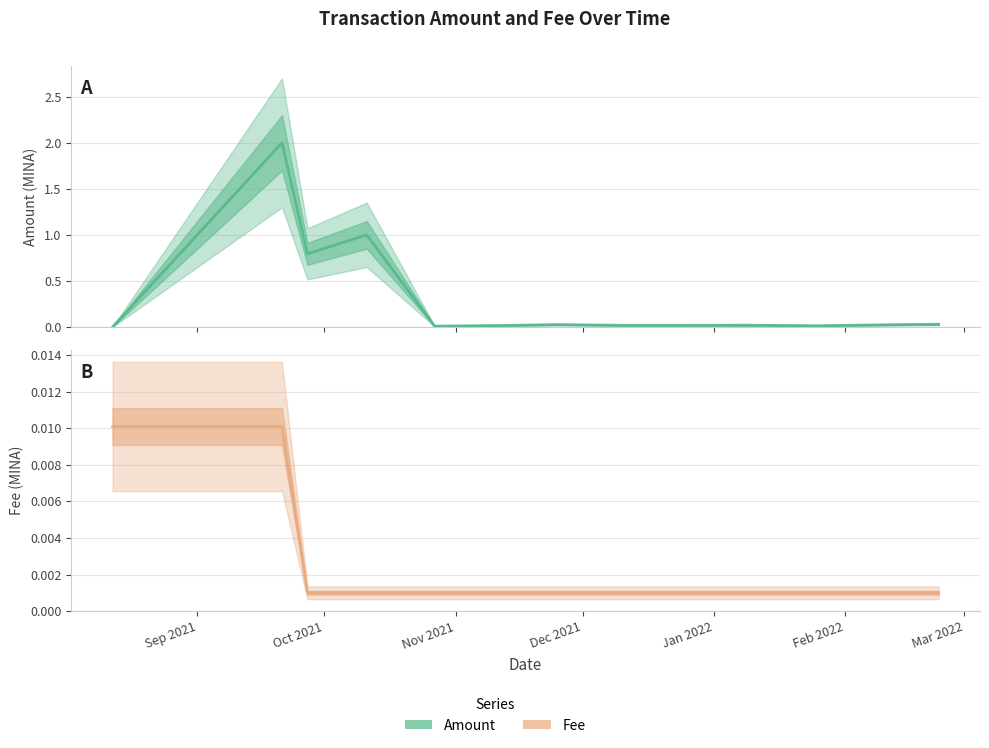

Reading left to right, extract all data points from this chart.

Amount: 0.0	2.0	0.8	1.0	0.0	0.0	0.0	0.0	0.0	0.0	0.0	0.0	0.0
Fee: 0.0	0.0	0.0	0.0	0.0	0.0	0.0	0.0	0.0	0.0	0.0	0.0	0.0